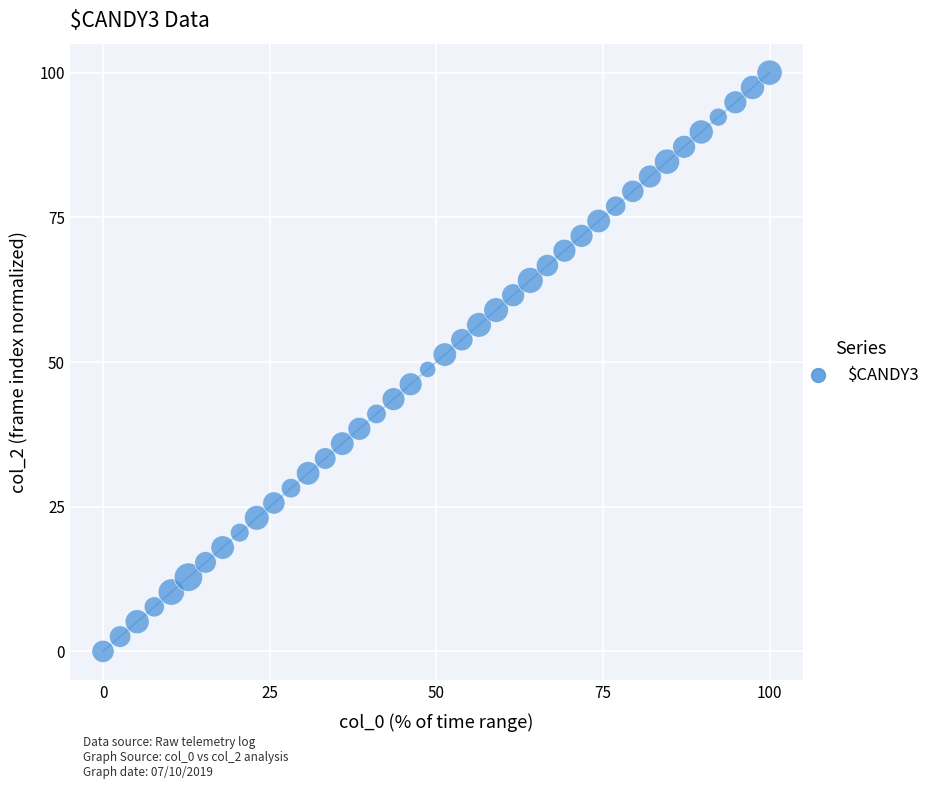

What is the range of Y values (max minus min)?

100.0